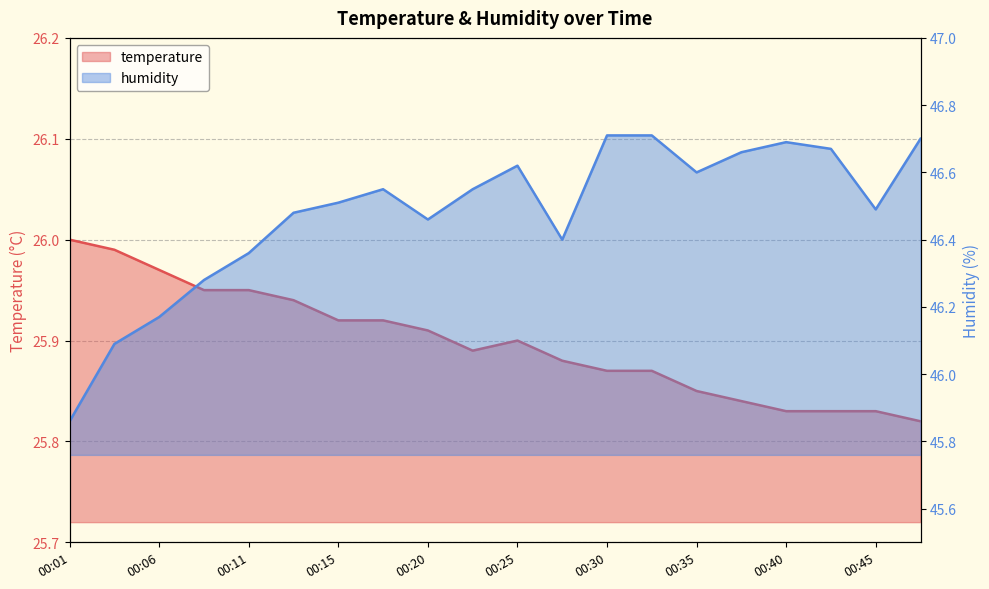

What is the approximate value of humidity at 00:03?

46.1